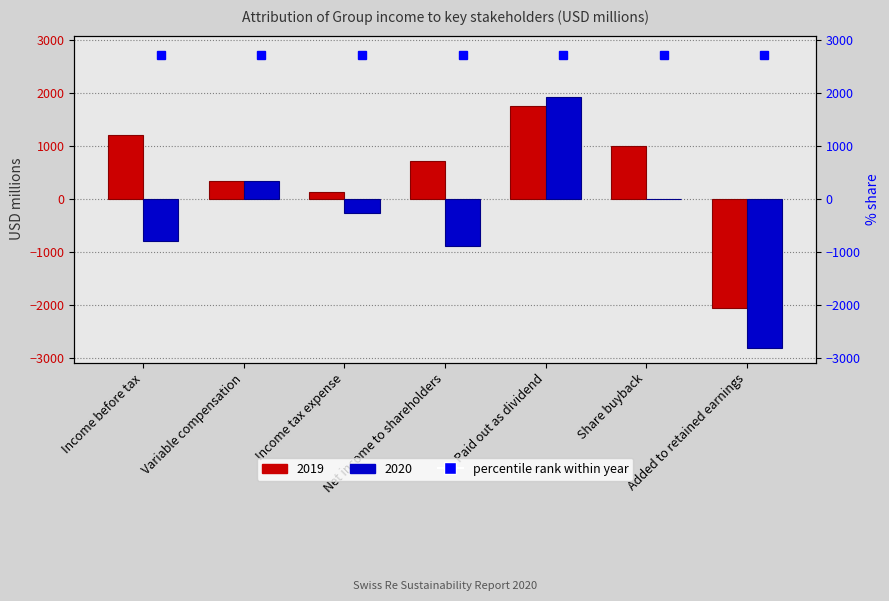

Which has a higher value, Variable compensation or Income tax expense?

Variable compensation